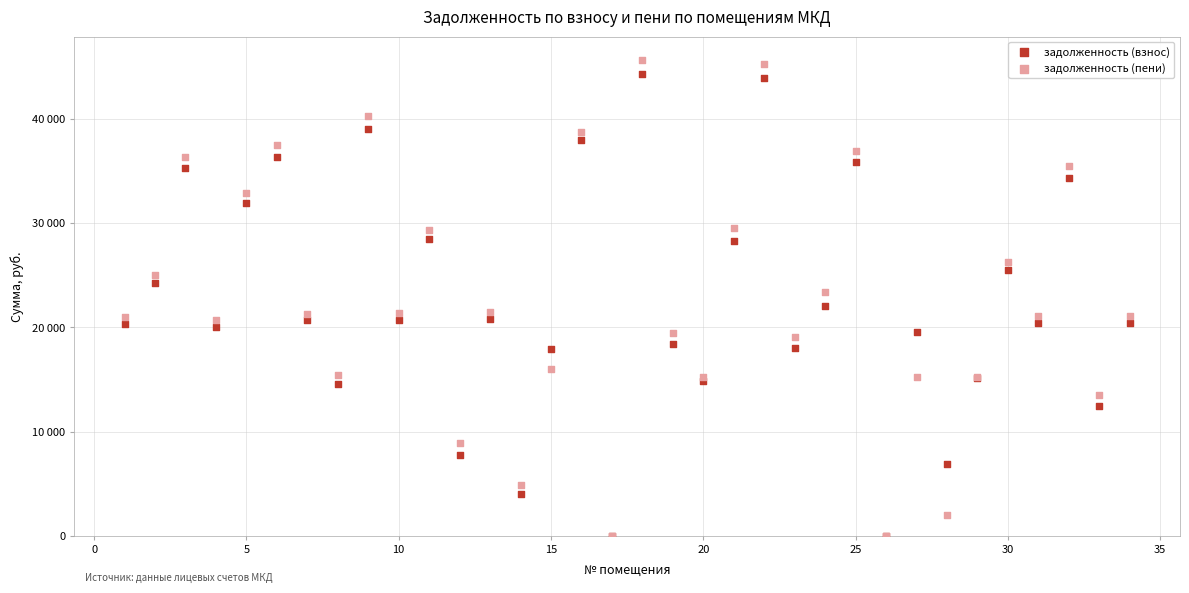

What are all the series names shown in the legend?

задолженность (взнос), задолженность (пени)